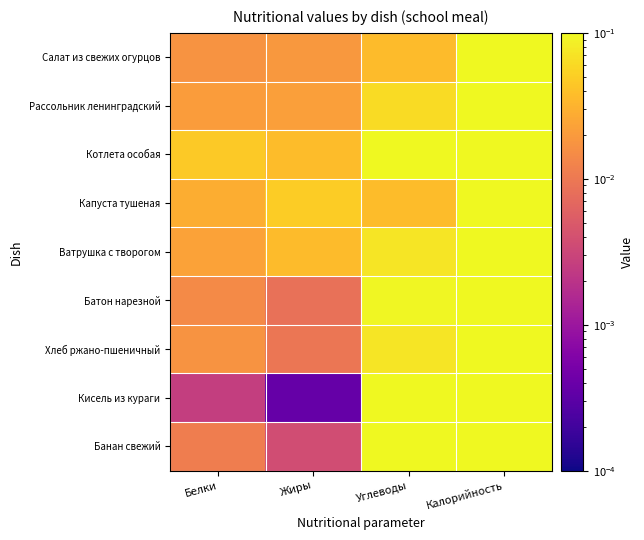

At Жиры, list the series in order from smallest to largest.

Кисель из кураги, Банан свежий, Батон нарезной, Хлеб ржано-пшеничный, Салат из свежих огурцов, Рассольник ленинградский, Ватрушка с творогом, Котлета особая, Капуста тушеная